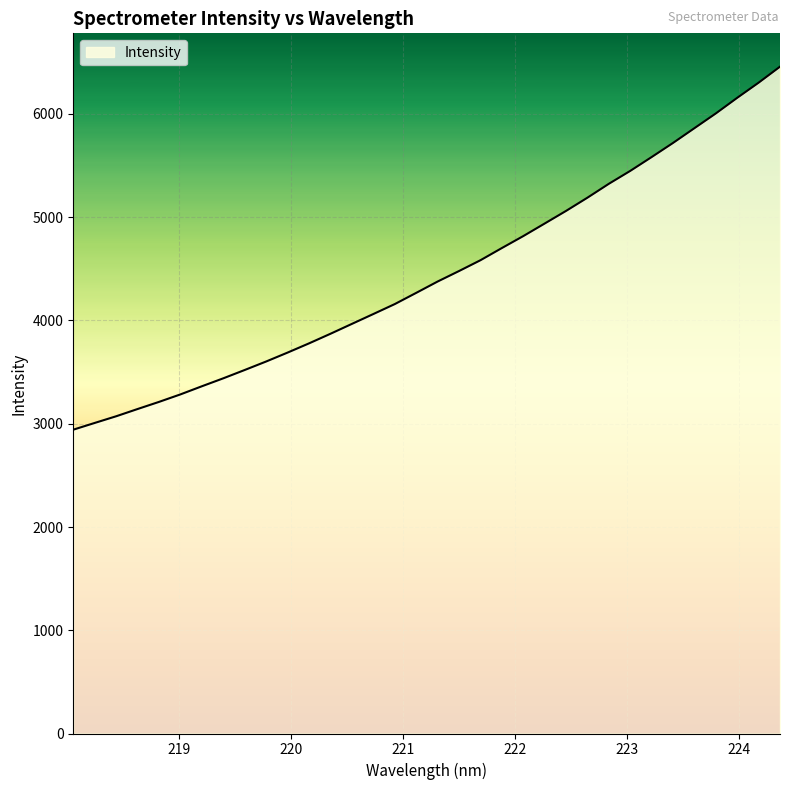

What is the difference between the maximum and minimum values?

3515.7